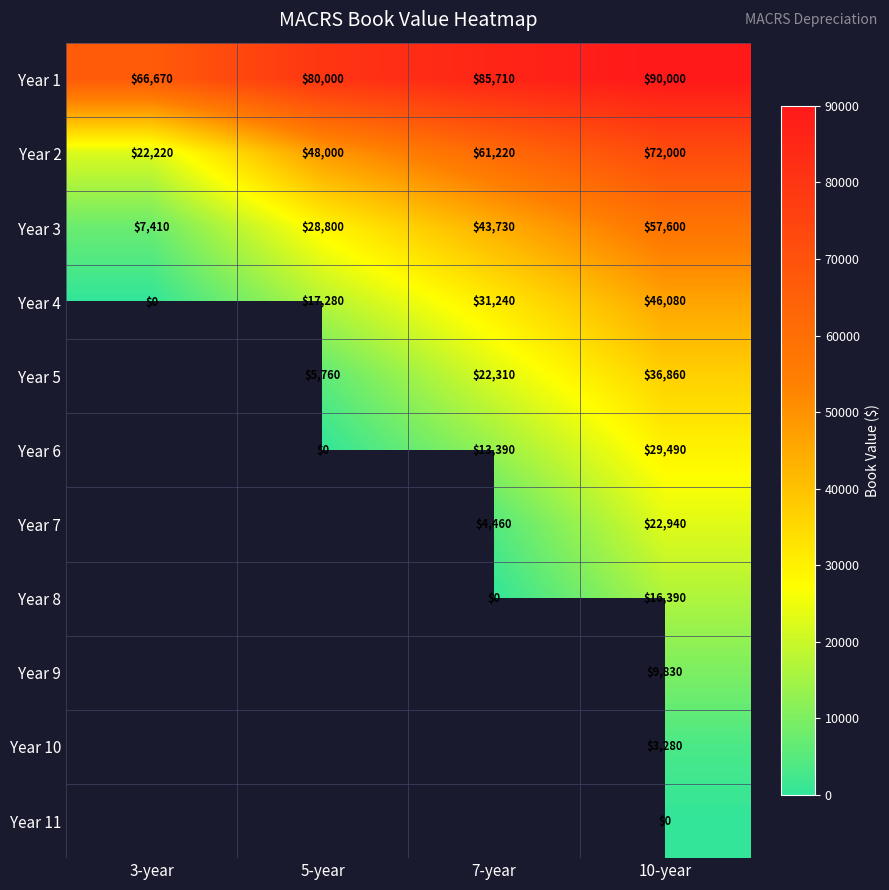

What is the spread (max minus min) of values at 5-year?

80000.0